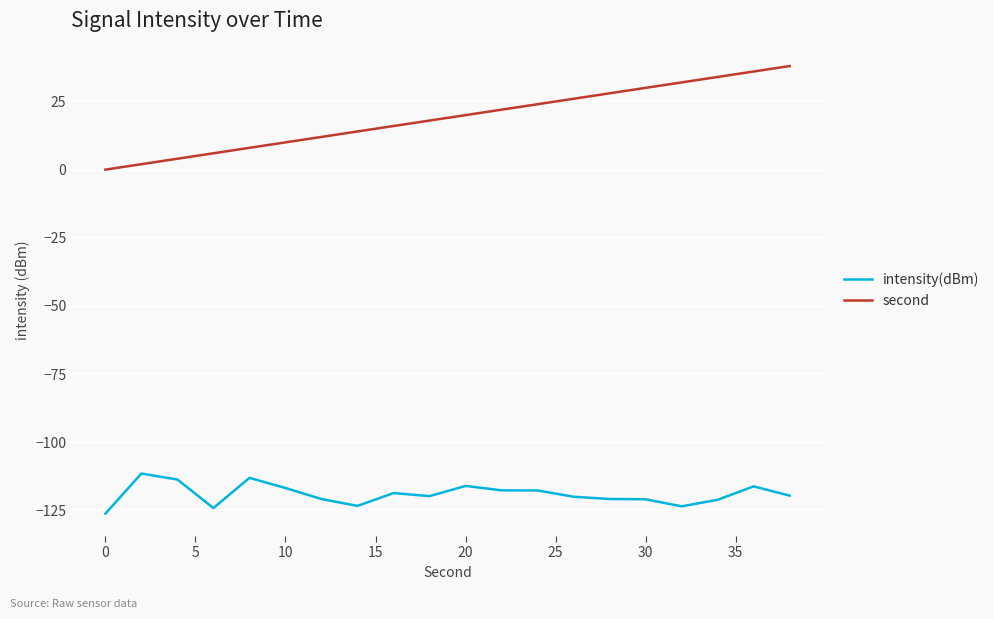

True or false: intensity(dBm) and second cross at least once.

False